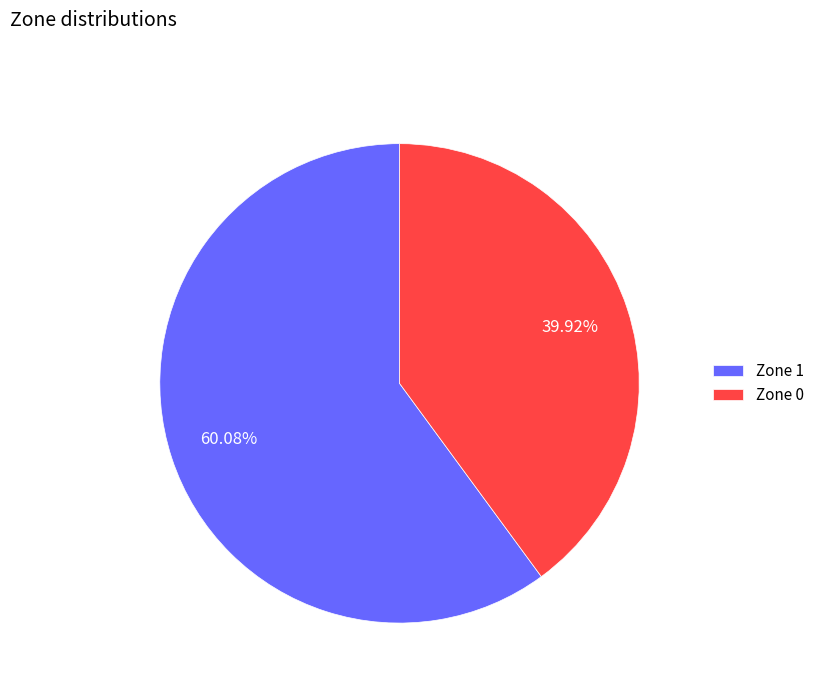

Which slice is the smallest?

Zone 0